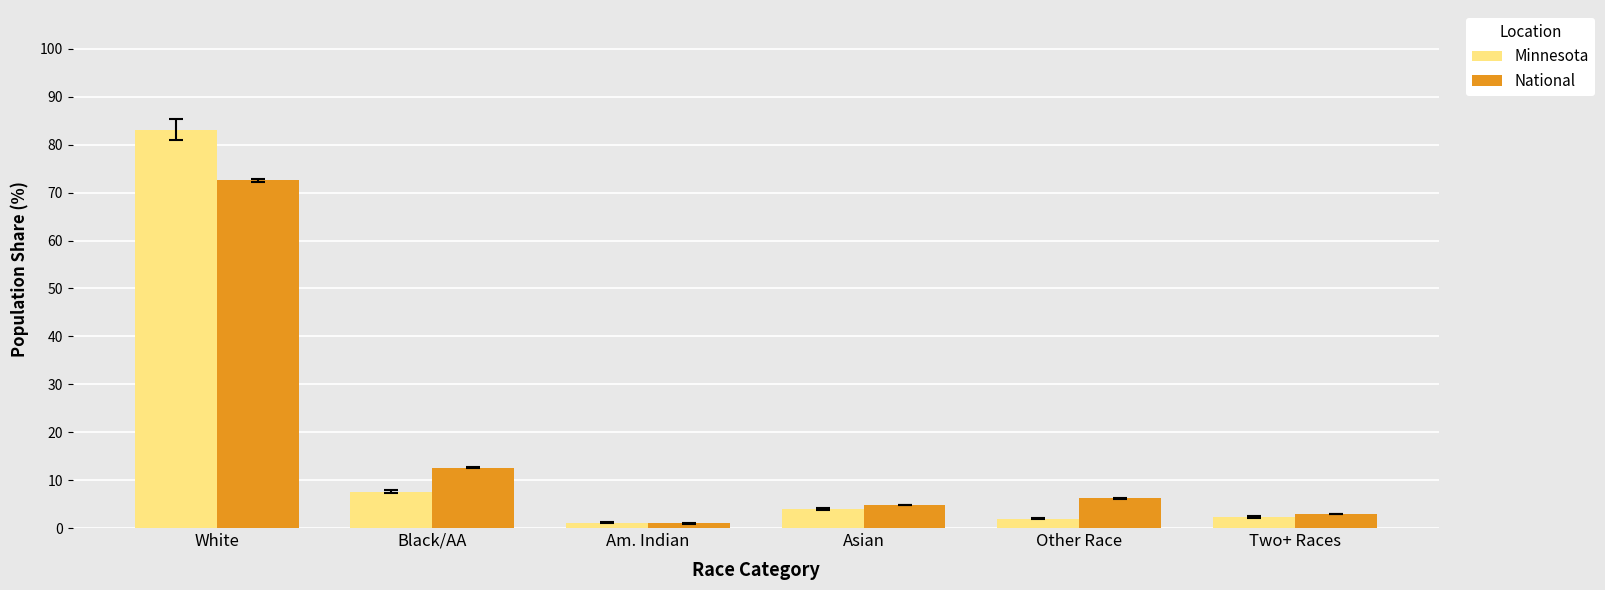

How many groups of bars are there?

6